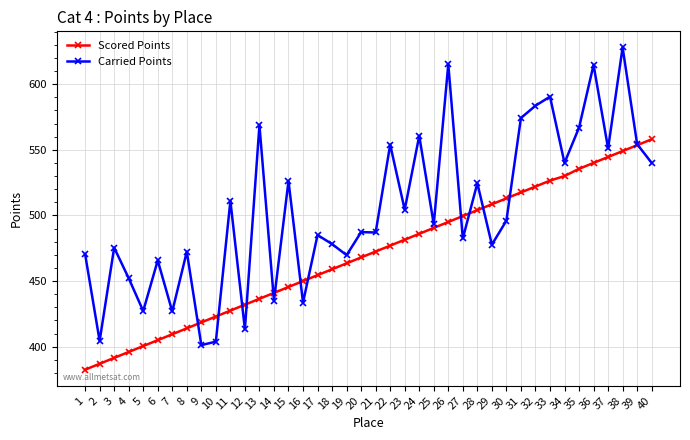

Between which two adjacent categories do Carried Points and Scored Points first intersect?

8 and 9